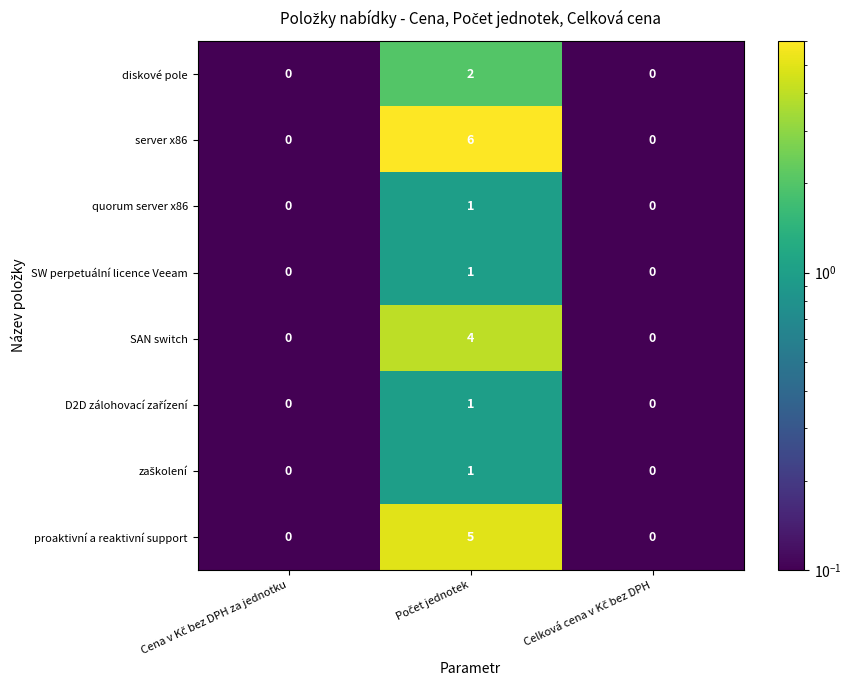

What is the difference between the maximum and minimum values in the proaktivní a reaktivní support series?

5